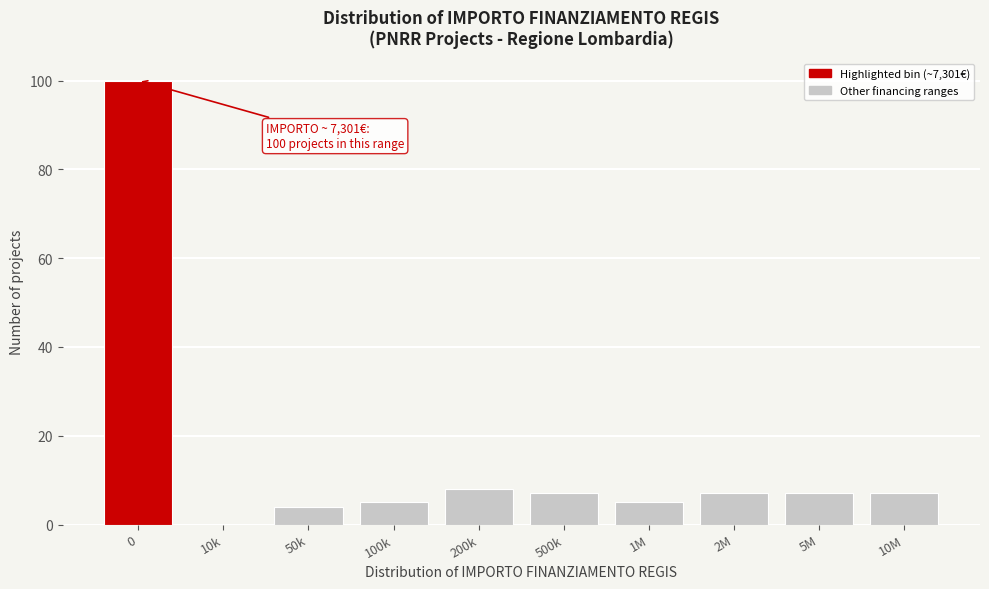

Reading right to left, extract all data points from this chart.

10M=7	5M=7	2M=7	1M=5	500k=7	200k=8	100k=5	50k=4	10k=0	0=100